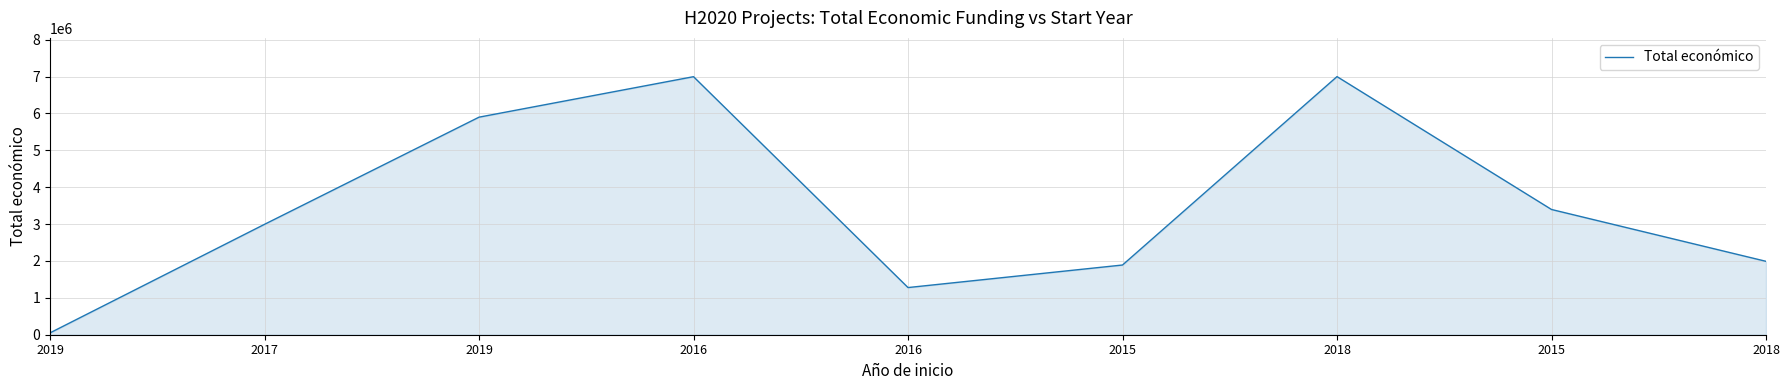

Is this an area chart (filled region under the line)?

Yes